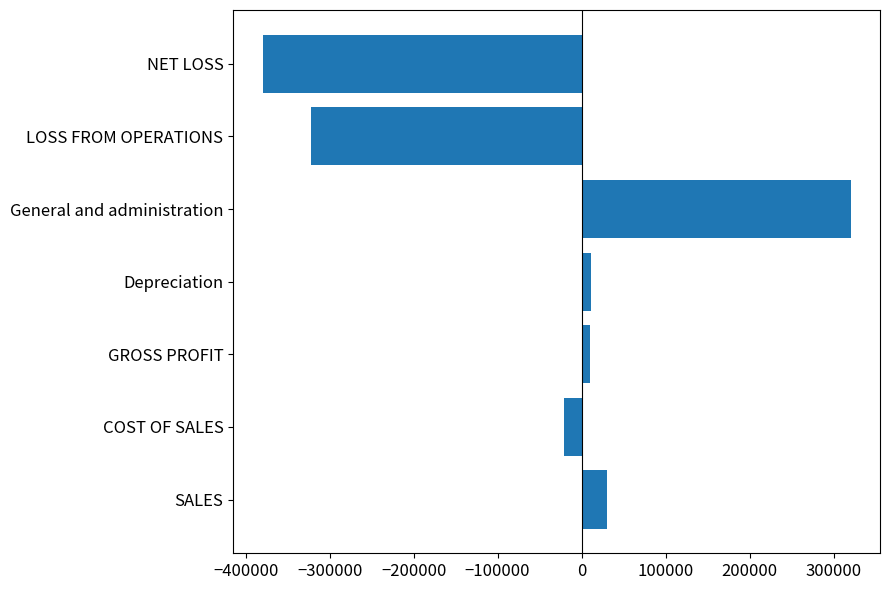

What is the sum of all values?

-350195